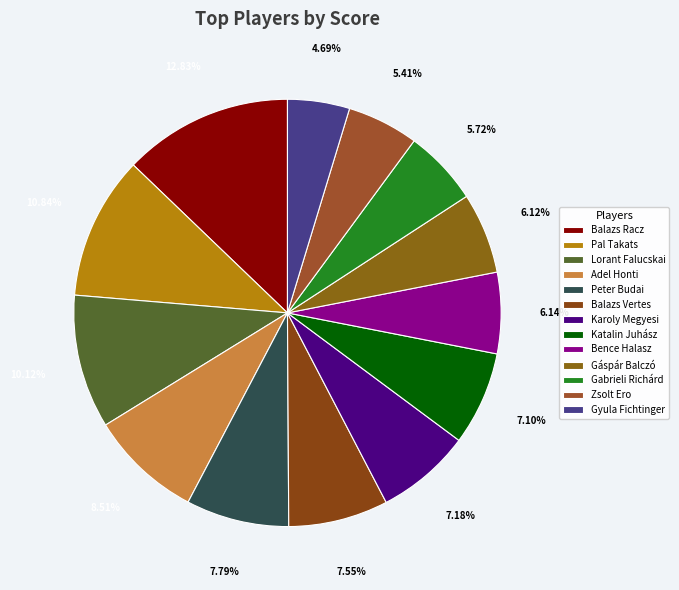

How many slices are in this pie chart?

13